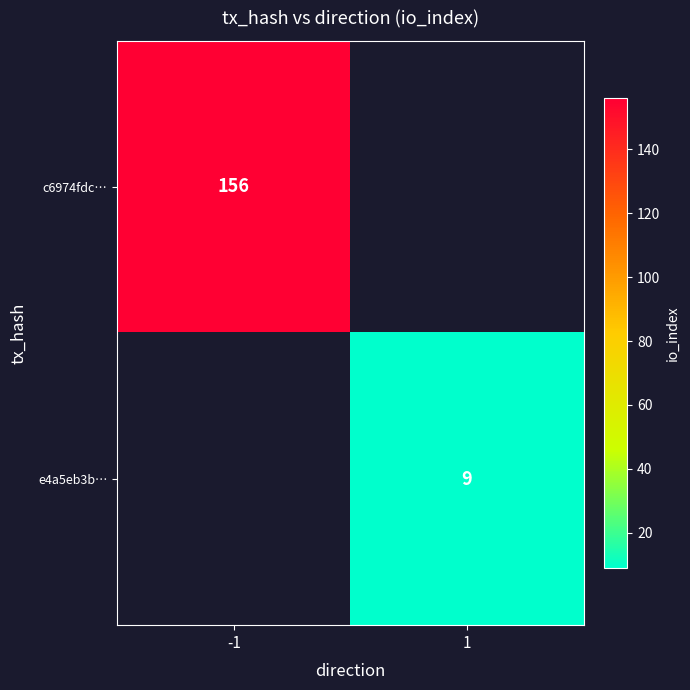

True or false: c6974fdc… has a value of 156 at -1.

True